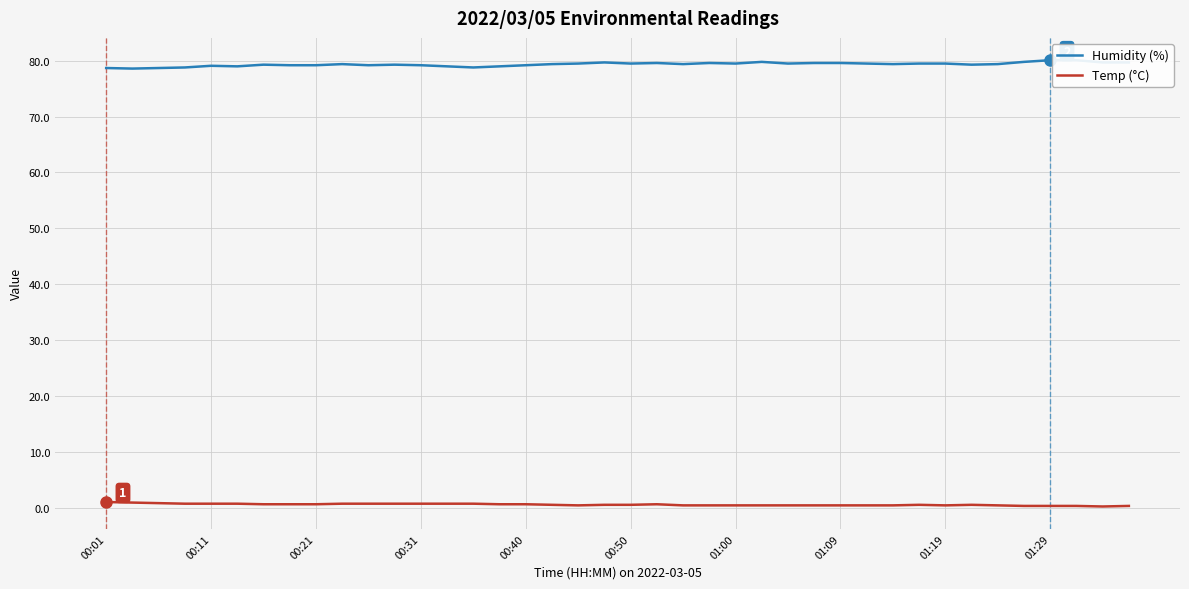

Between 16 and 27, which series saw the biggest shift?

Humidity (%)